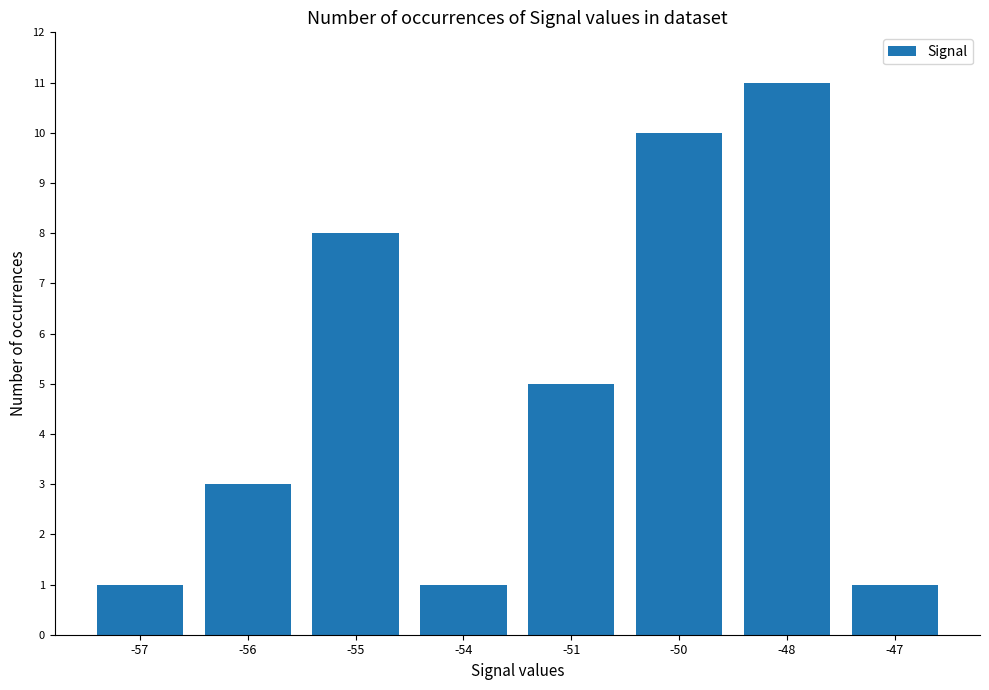

How many categories are shown in the chart?

8